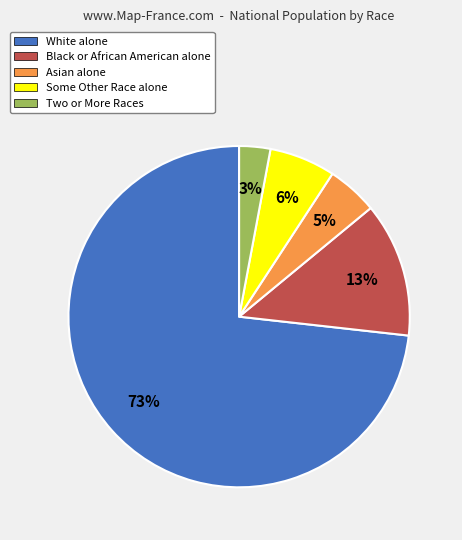

To the nearest percent, what percentage of the pie is Some Other Race alone?

6%